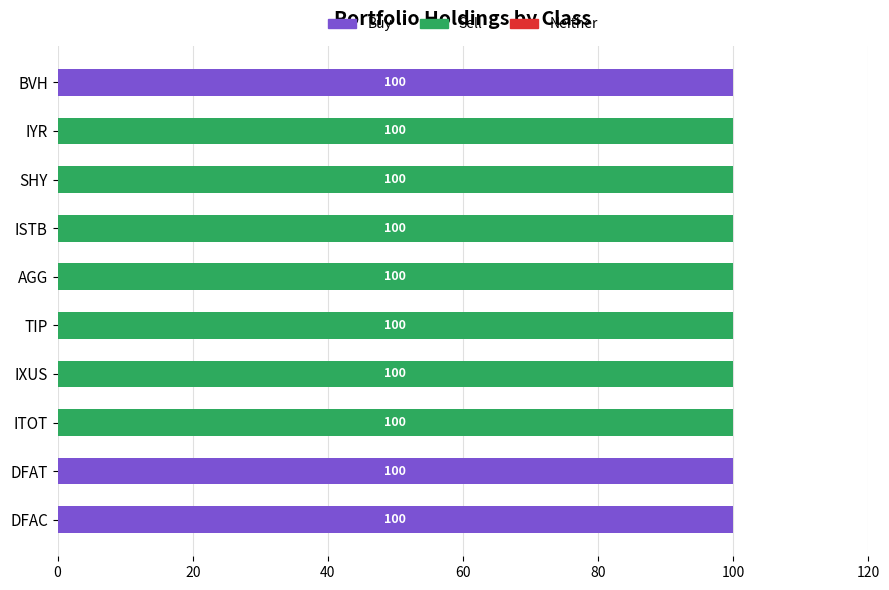

What is the sum of all Buy values?

300